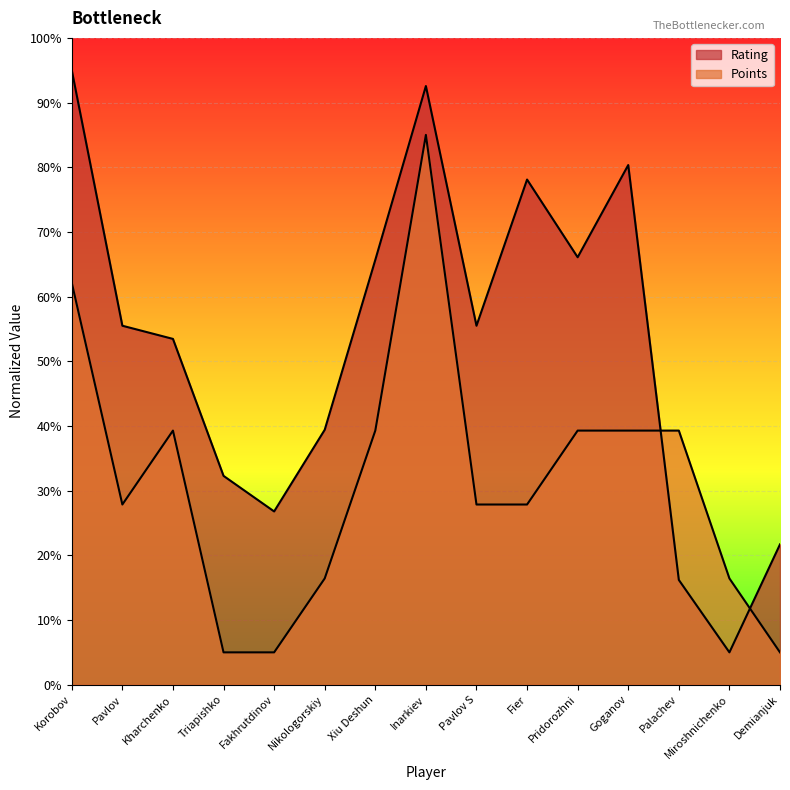

List the series in order of their overall mean, highest first.

Rating, Points